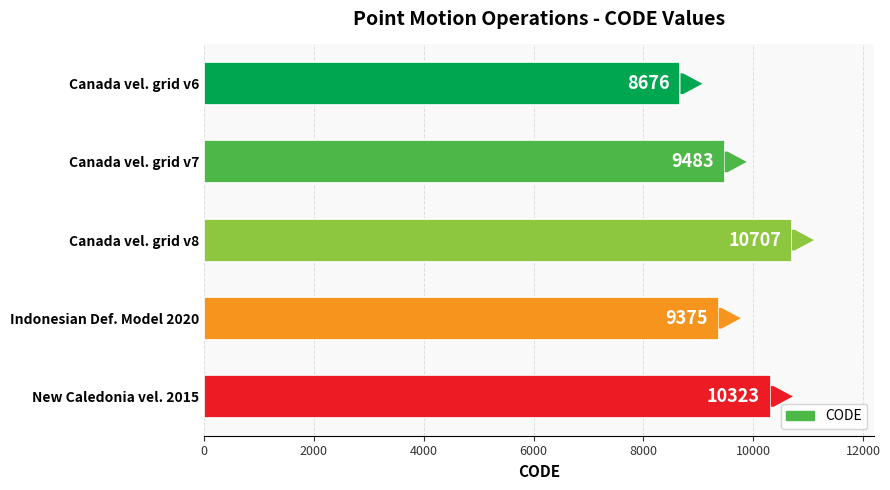

Is it true that the value at New Caledonia vel. 2015 is 6757?

False